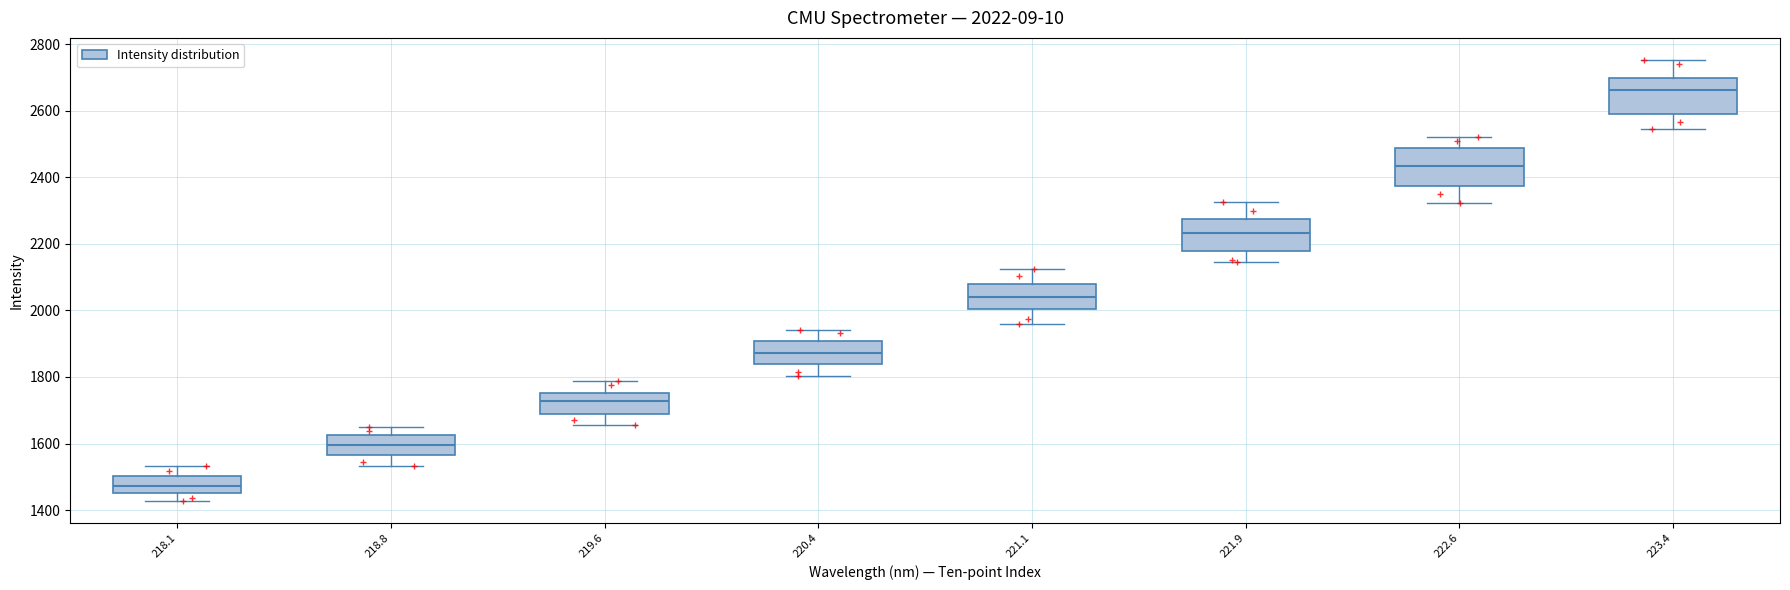

Which box has the highest median line?

223.4